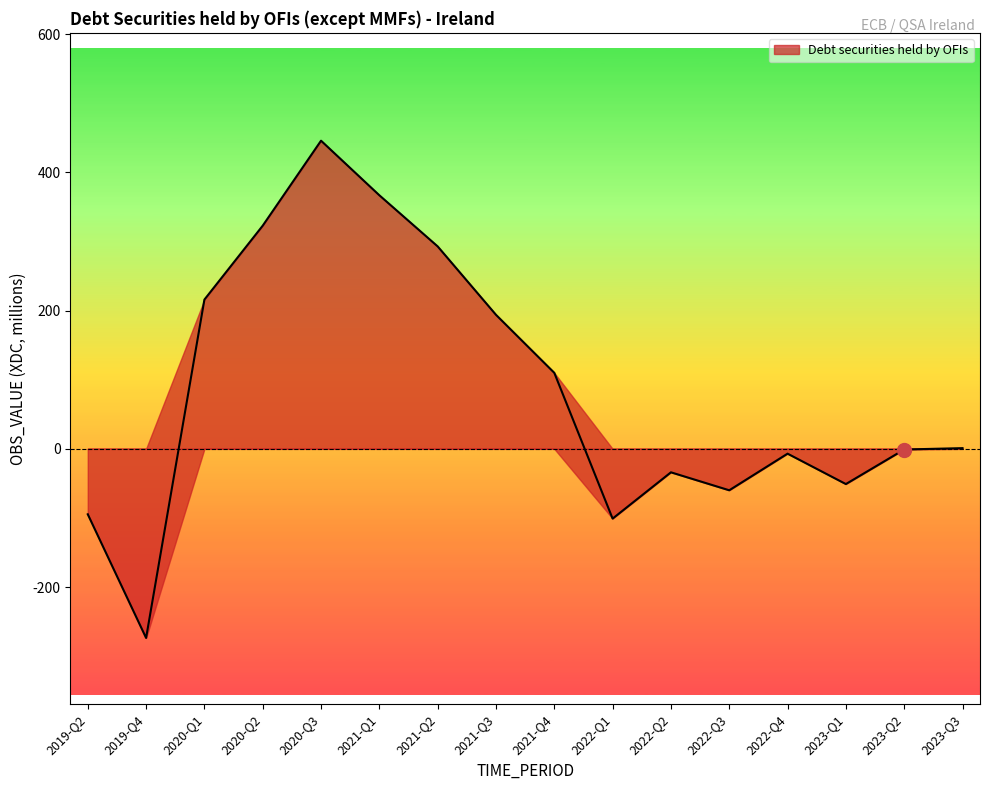

The chart shows a value of 49.9 at 2021-Q4. True or false?

False